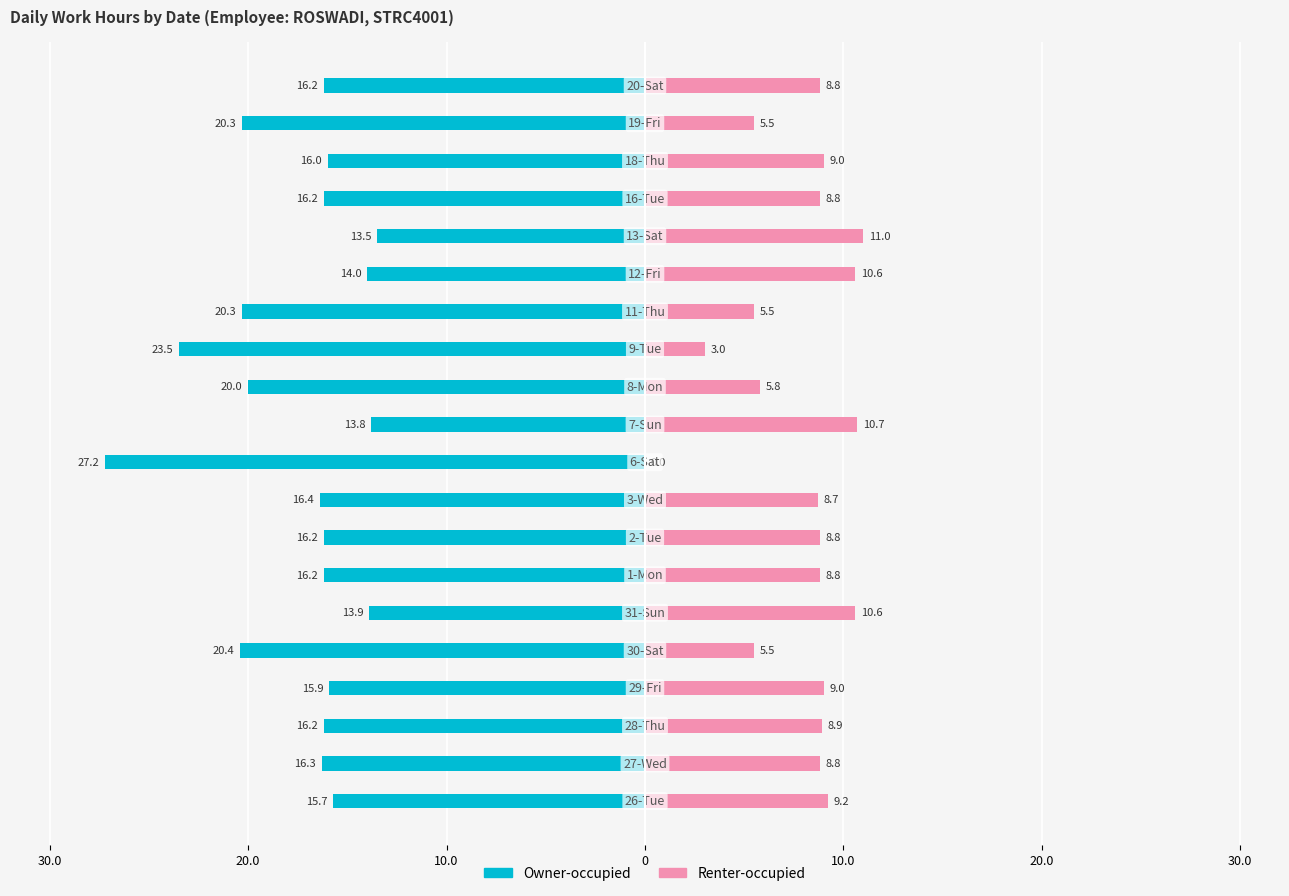

How many bars are there in total?

40